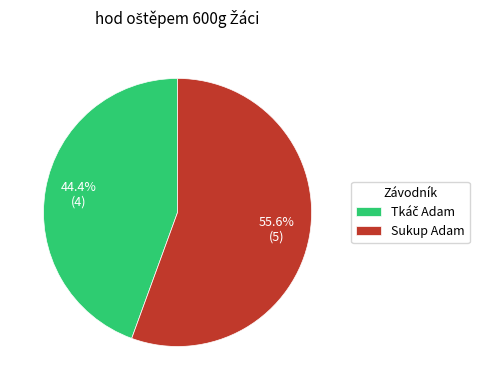

Does Sukup Adam represent more than half of the total?

Yes